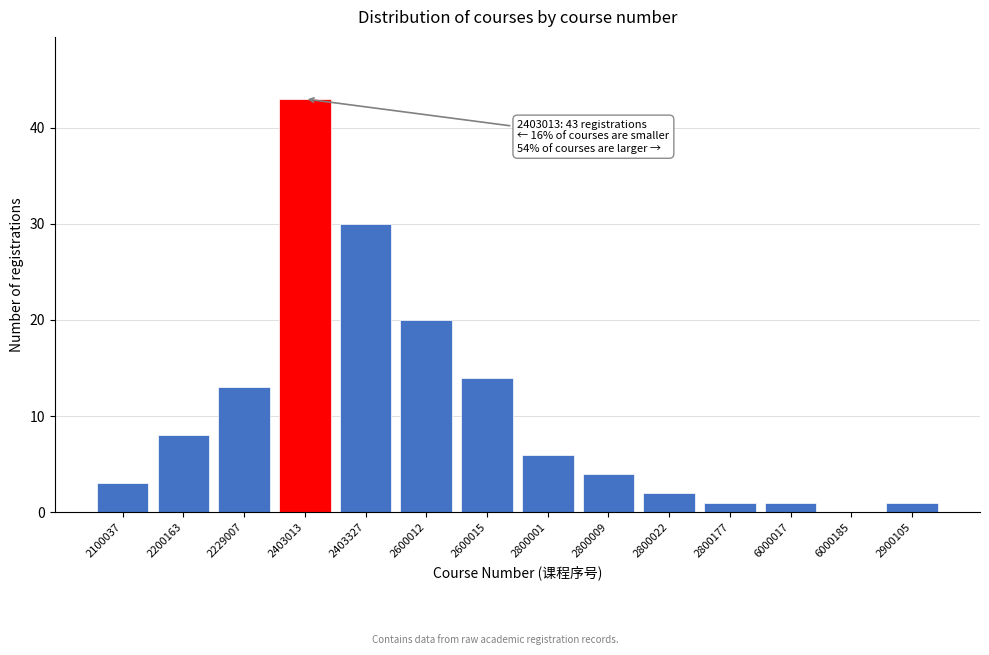

Reading right to left, list all the values displayed in this chart.

2900105=1	6000185=0	6000017=1	2800177=1	2800022=2	2800009=4	2800001=6	2600015=14	2600012=20	2403327=30	2403013=43	2229007=13	2200163=8	2100037=3